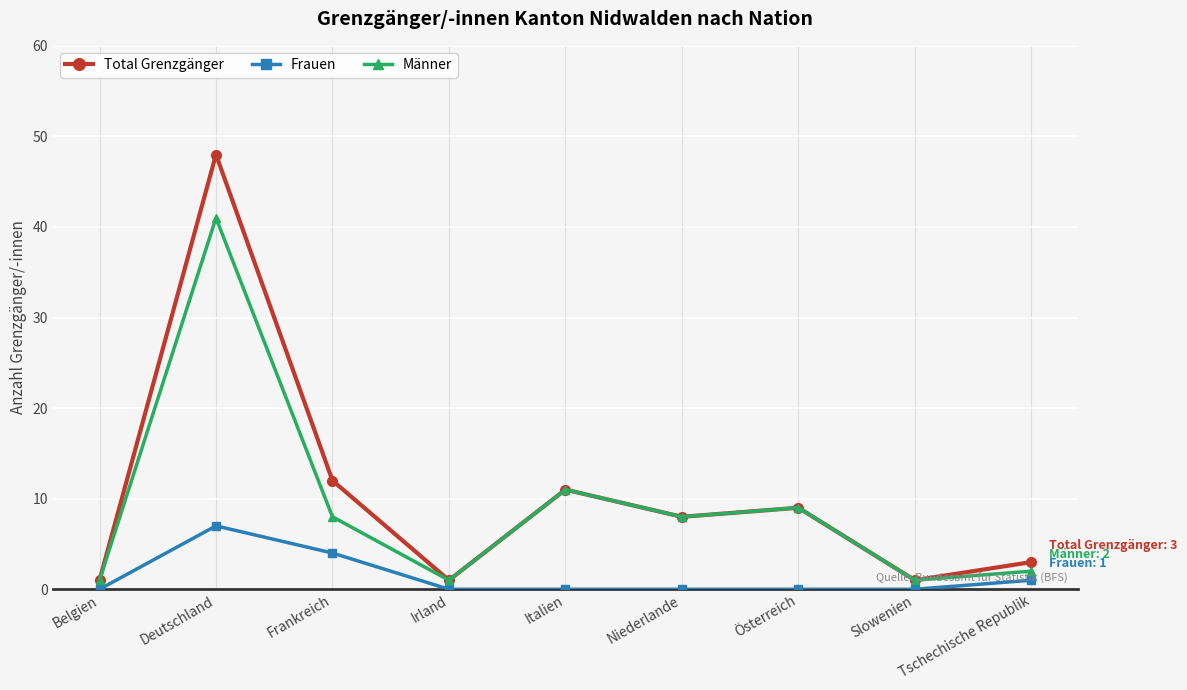

Reading right to left, extract all data points from this chart.

Total Grenzgänger: Tschechische Republik=3	Slowenien=1	Österreich=9	Niederlande=8	Italien=11	Irland=1	Frankreich=12	Deutschland=48	Belgien=1
Frauen: Tschechische Republik=1	Slowenien=0	Österreich=0	Niederlande=0	Italien=0	Irland=0	Frankreich=4	Deutschland=7	Belgien=0
Männer: Tschechische Republik=2	Slowenien=1	Österreich=9	Niederlande=8	Italien=11	Irland=1	Frankreich=8	Deutschland=41	Belgien=1